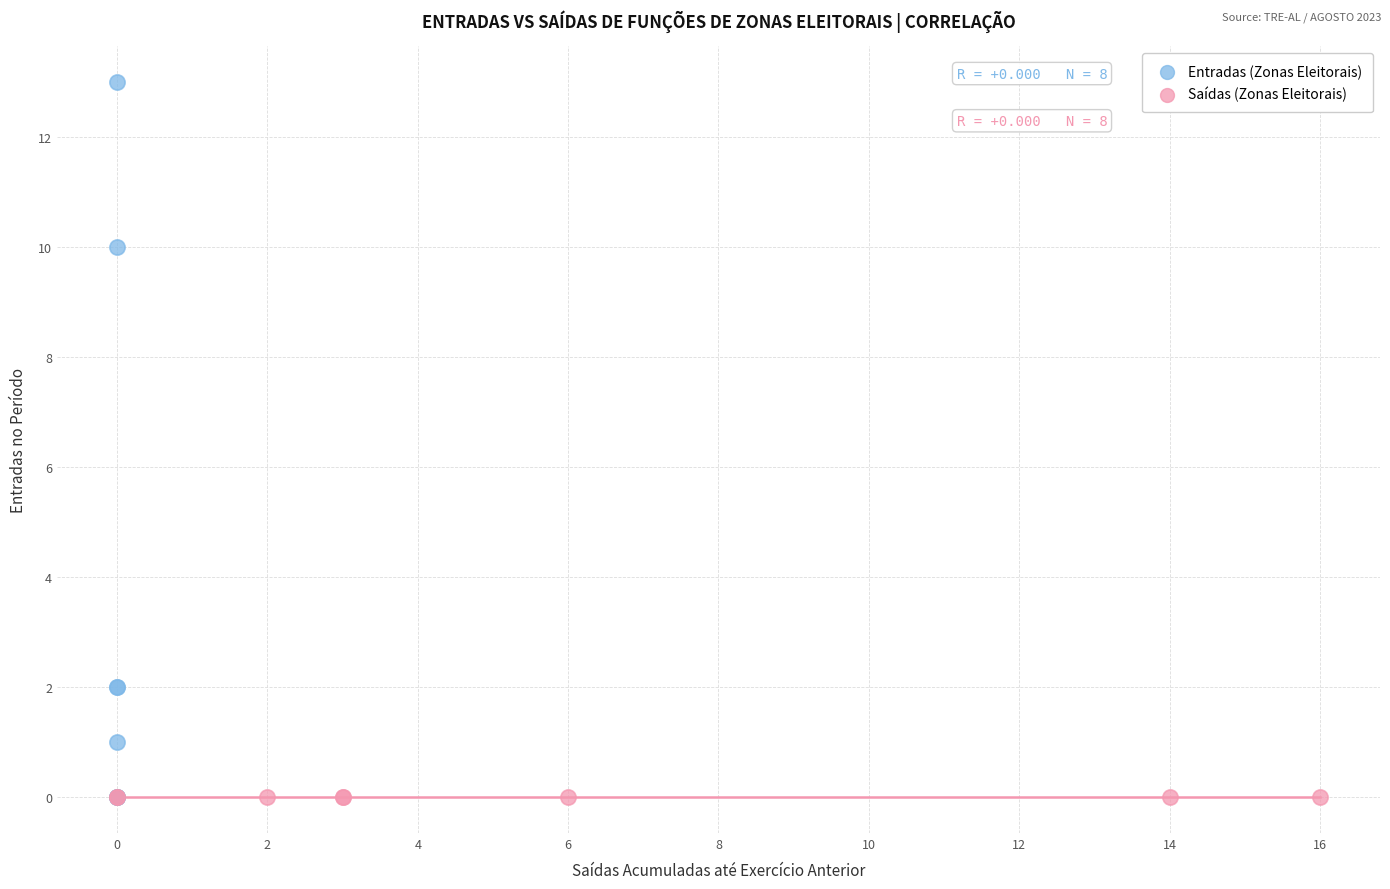

Which series contains the highest Y value?

Entradas (Zonas Eleitorais)